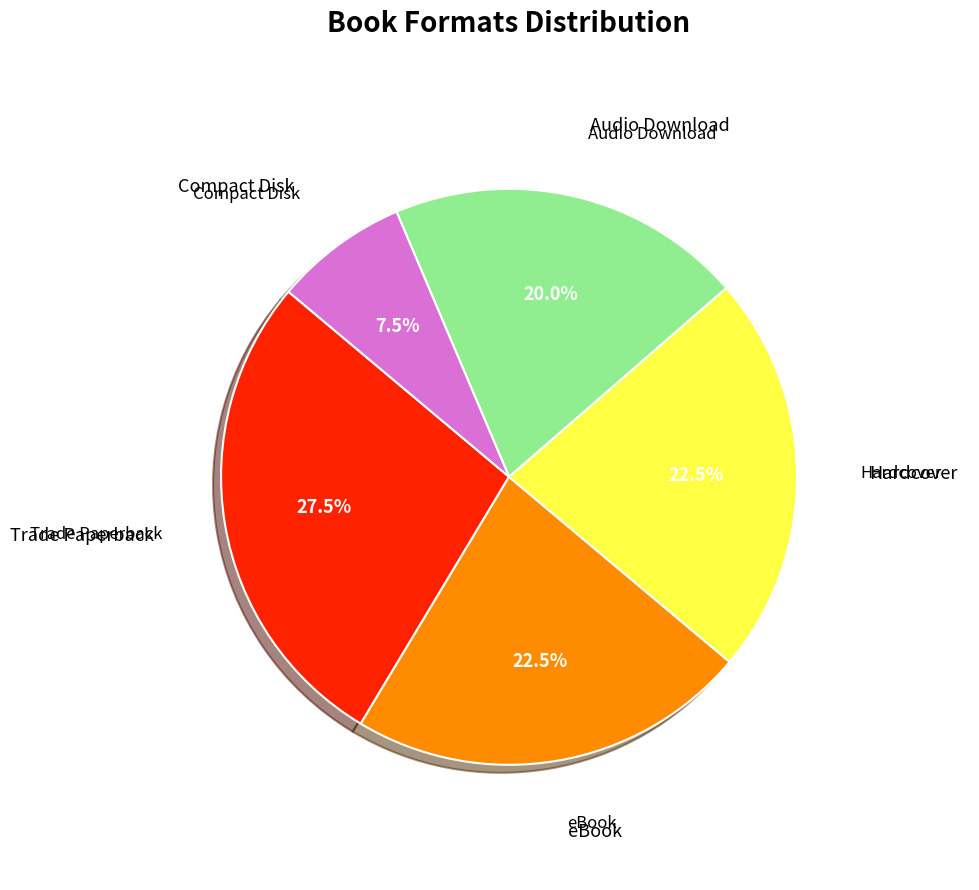

Is there any slice that represents more than half of the pie?

No